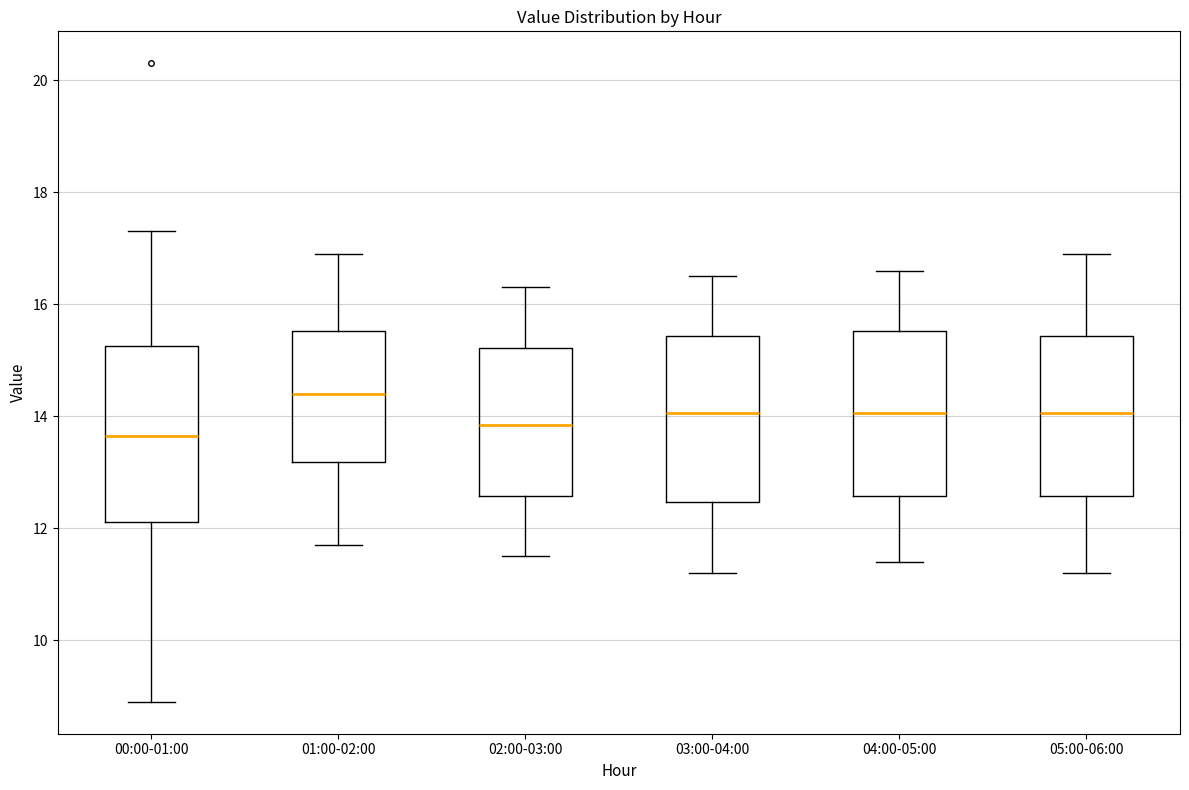

Reading left to right, read every box against the y-axis: the position of its median line, the range the box covers, and the ends of its whiskers. The values are not printed on the chart, so give them approximately, as read against the axis.

00:00-01:00: median 13.6, box 12.2 to 15.2, whiskers 9.0 to 17.4
01:00-02:00: median 14.4, box 13.2 to 15.6, whiskers 11.8 to 17.0
02:00-03:00: median 13.8, box 12.6 to 15.2, whiskers 11.6 to 16.4
03:00-04:00: median 14.0, box 12.4 to 15.4, whiskers 11.2 to 16.6
04:00-05:00: median 14.0, box 12.6 to 15.6, whiskers 11.4 to 16.6
05:00-06:00: median 14.0, box 12.6 to 15.4, whiskers 11.2 to 17.0